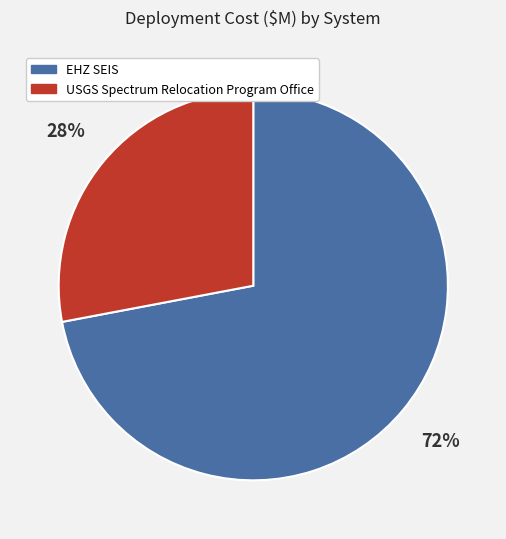

The USGS Spectrum Relocation Program Office slice represents 41% of the pie. True or false?

False